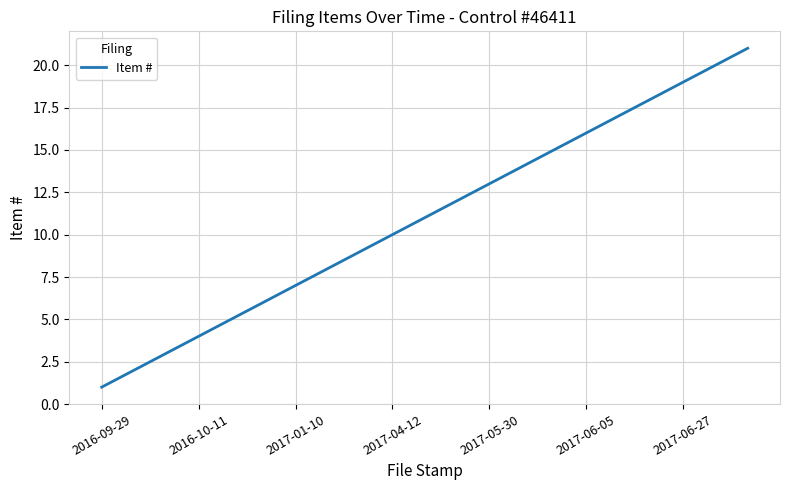

What is the maximum value shown in the chart?

21